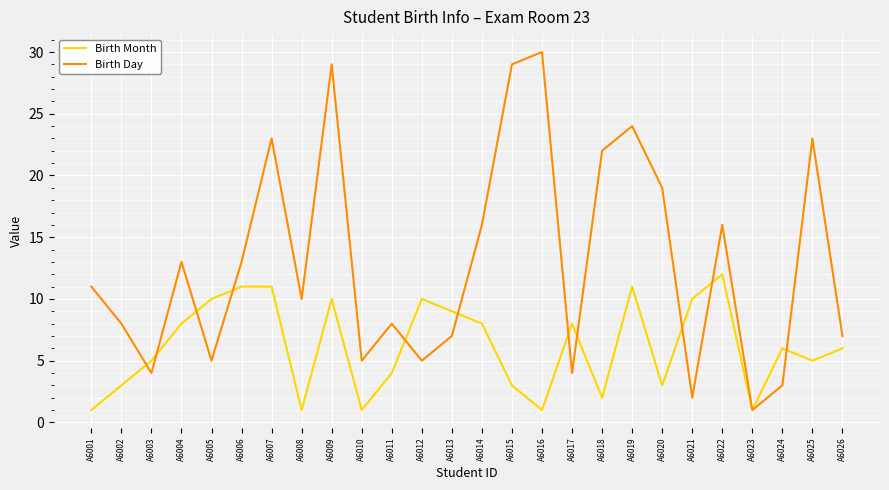

What are all the series names shown in the legend?

Birth Month, Birth Day